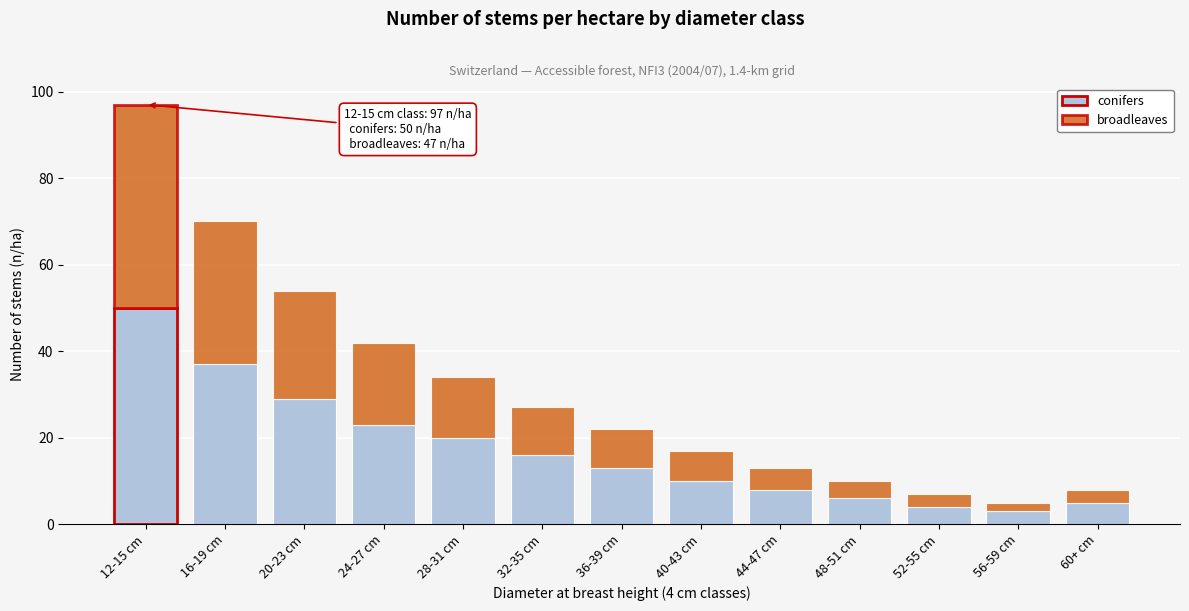

Reading left to right, list the values for the conifers series.

12-15 cm=50	16-19 cm=37	20-23 cm=29	24-27 cm=23	28-31 cm=20	32-35 cm=16	36-39 cm=13	40-43 cm=10	44-47 cm=8	48-51 cm=6	52-55 cm=4	56-59 cm=3	60+ cm=5